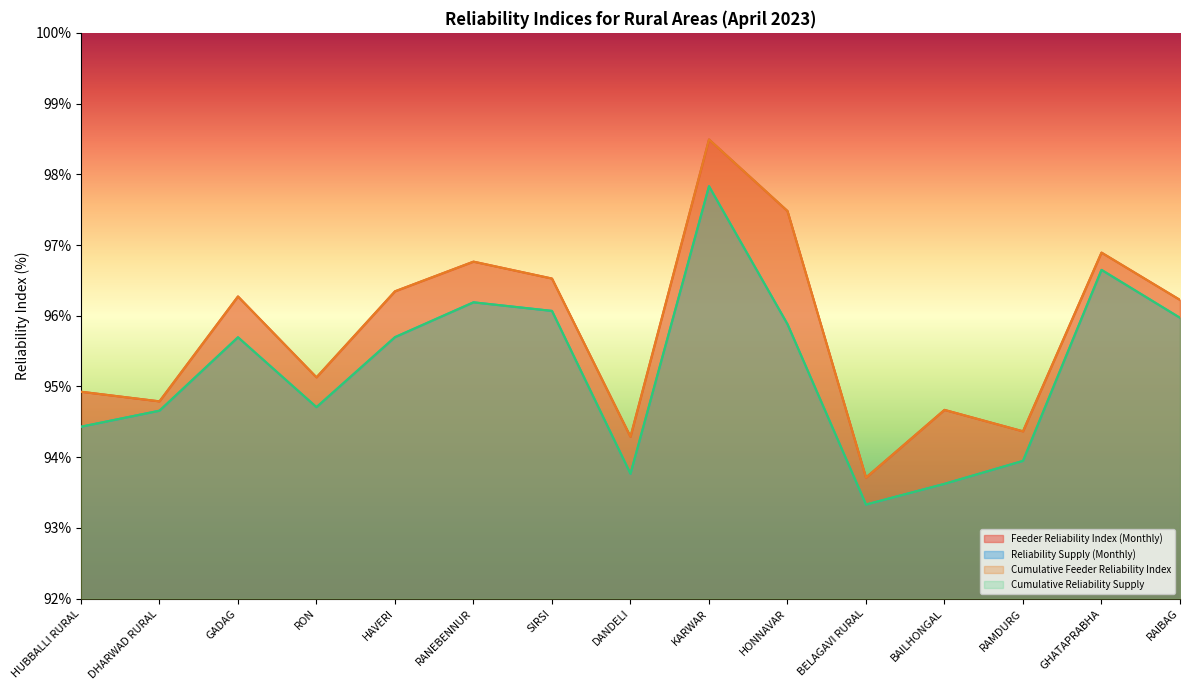

What is the difference between the Cumulative Reliability Supply values at RON and RAIBAG?

1.3